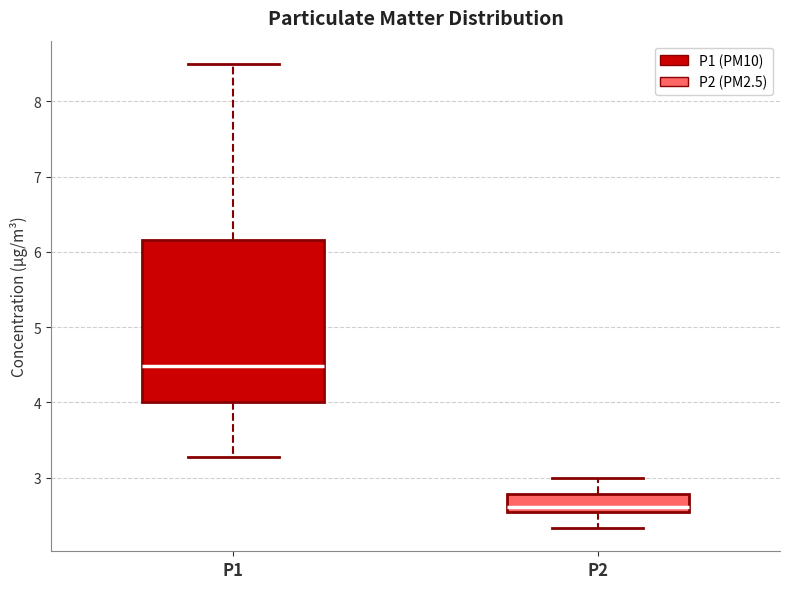

Reading left to right, transcribe this box plot: for each box, give where its median line is, the range the box spans, and where its two whiskers end, as read against the y-axis. The values are not printed on the chart, so give them approximately, as read against the axis.

P1: median 4.5, box 4.0 to 6.2, whiskers 3.3 to 8.5
P2: median 2.6 (just above the box's lower edge), box 2.6 to 2.8, whiskers 2.3 to 3.0